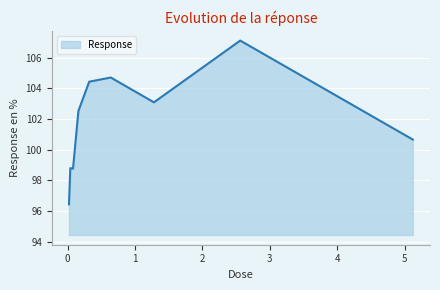

How many lines are shown in the chart?

1